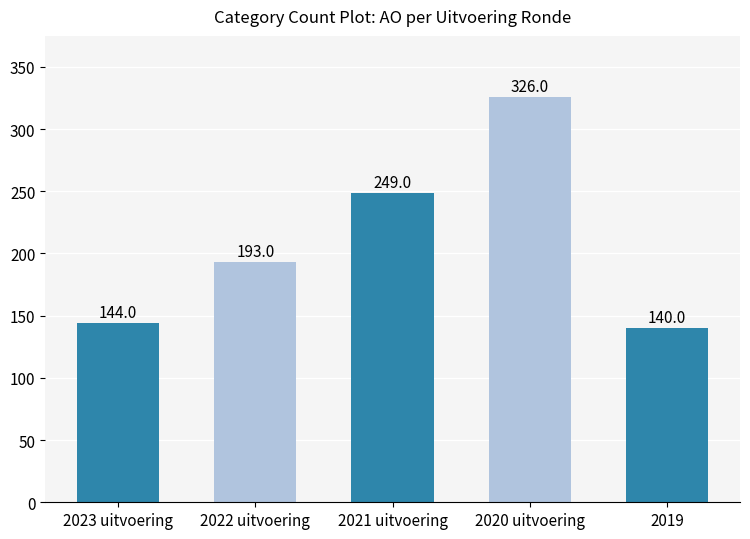

Reading left to right, what are all the values shown in this chart?

2023 uitvoering=144	2022 uitvoering=193	2021 uitvoering=249	2020 uitvoering=326	2019=140